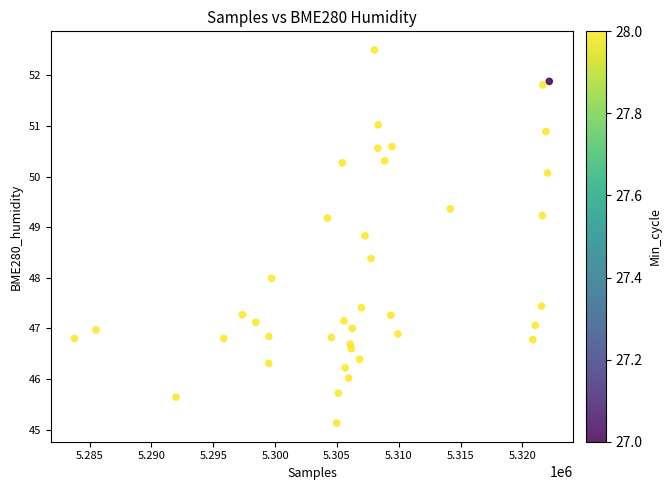

What is the range of X values (max minus min)?

38398.0